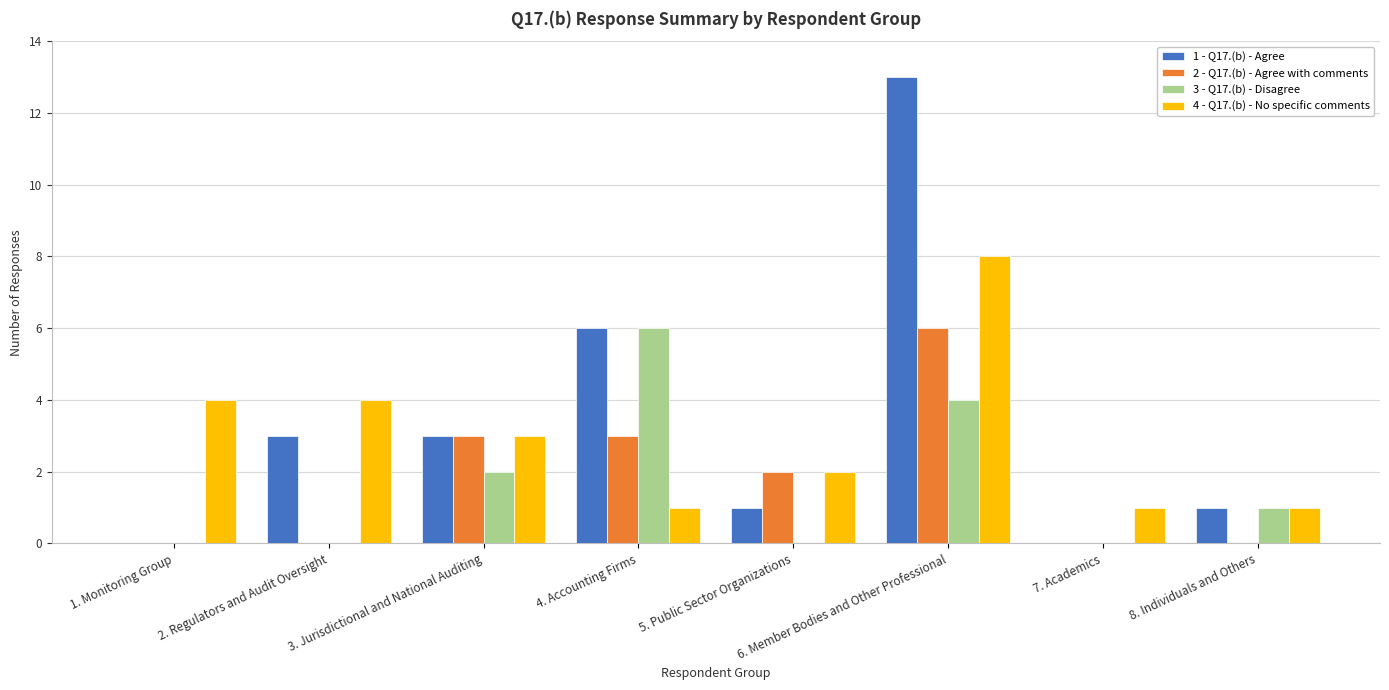

What is the maximum value shown in the chart?

13